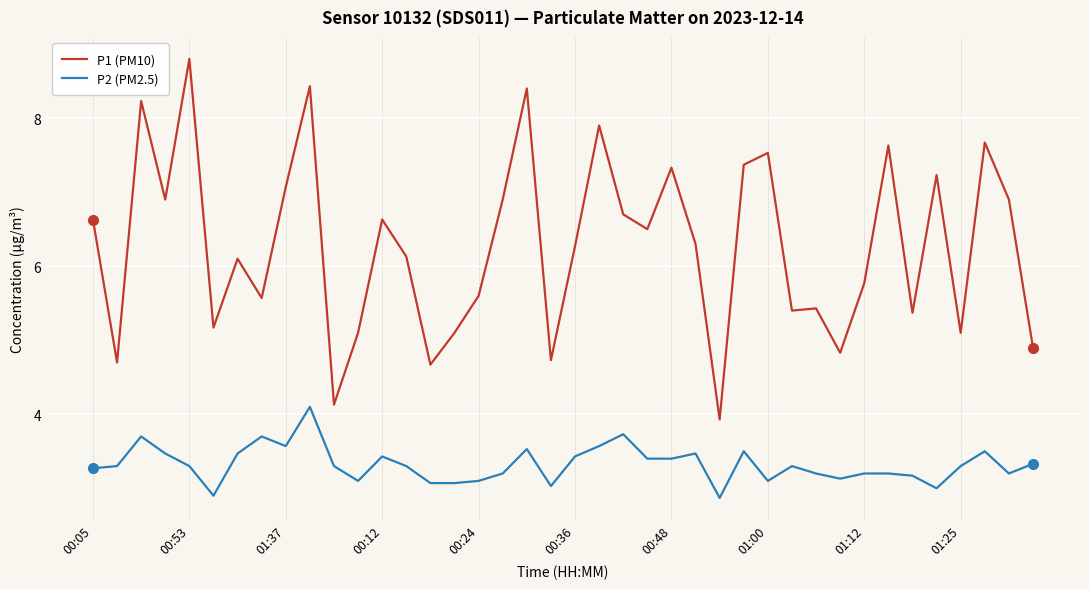

Which series has the widest spread of values?

P1 (PM10)